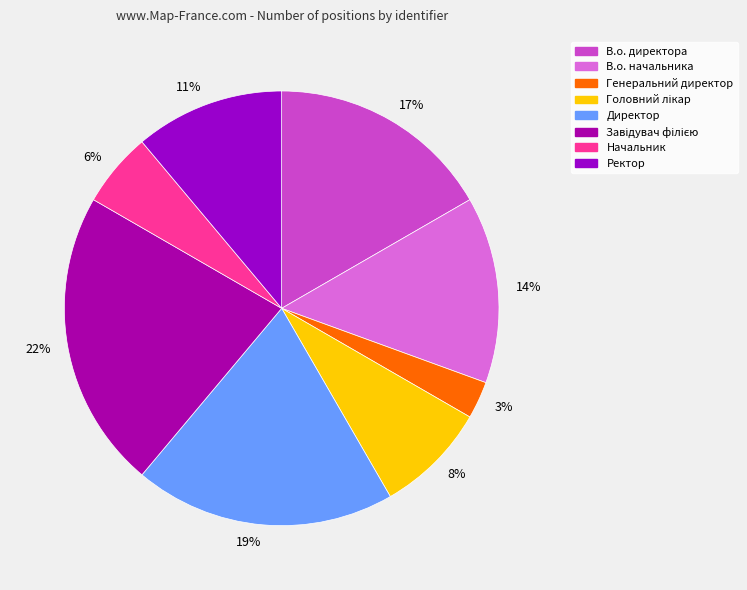

Between 8% and 17%, which is larger?

17%